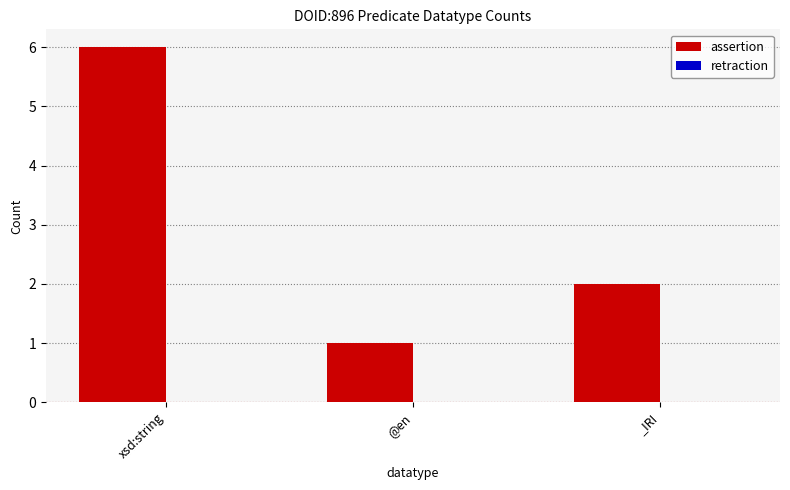

Reading left to right, what are all the values shown in this chart?

6	1	2